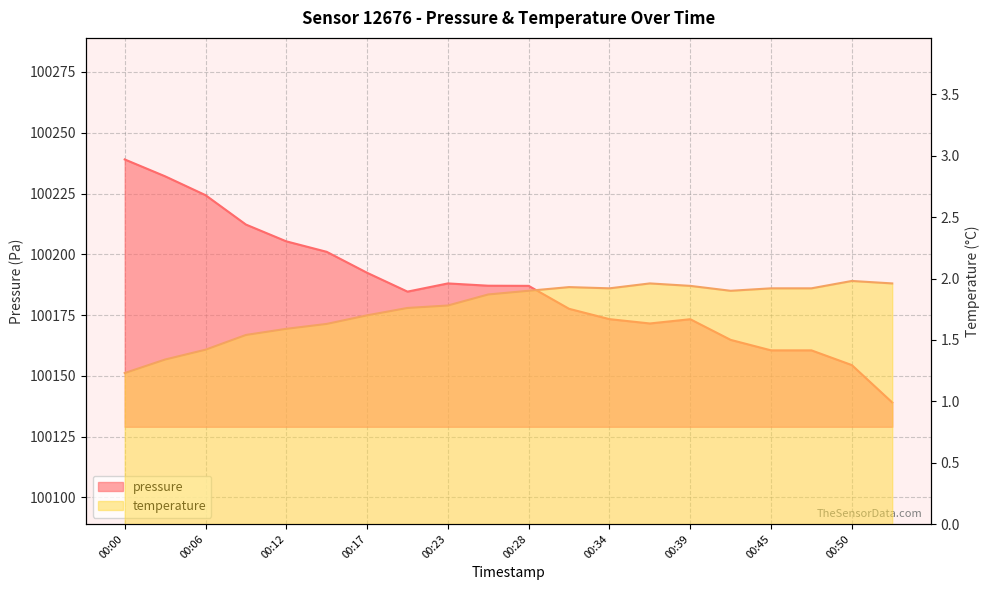

What are all the series names shown in the legend?

pressure, temperature